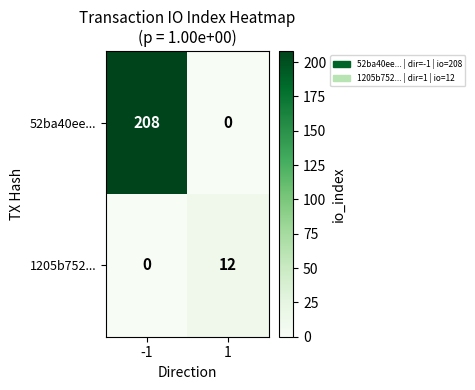

The value of 1205b752... at -1 is 5. True or false?

False